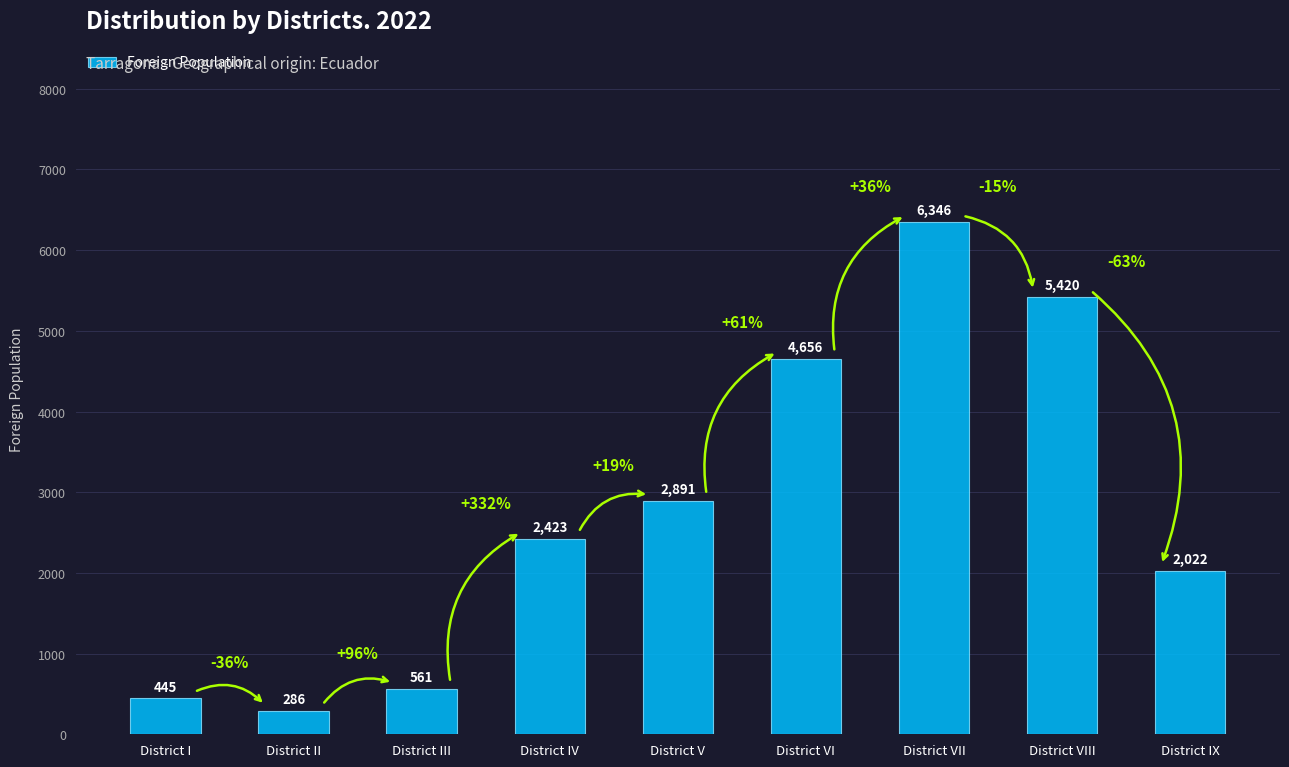

Rank the categories by value from highest to lowest.

District VII, District VIII, District VI, District V, District IV, District IX, District III, District I, District II